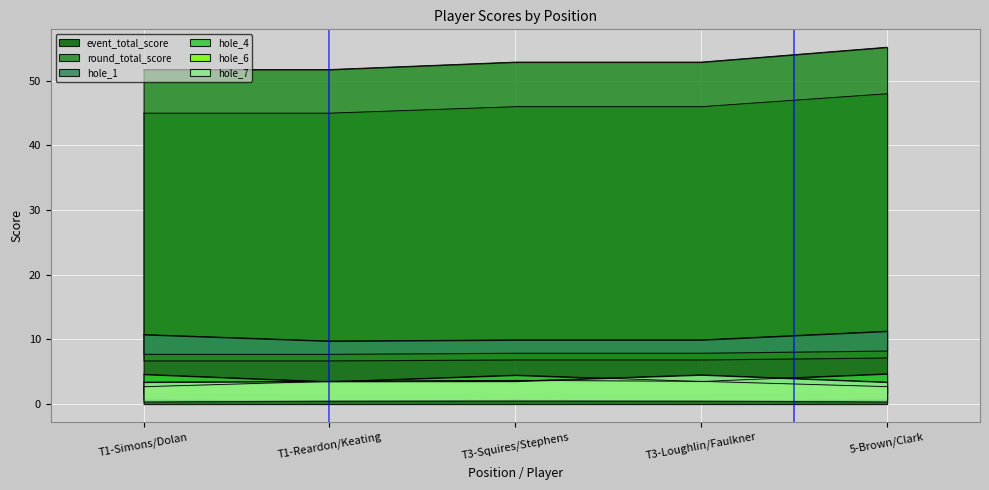

What is the value of the hole_1 point at the 5th from the left?

2.7